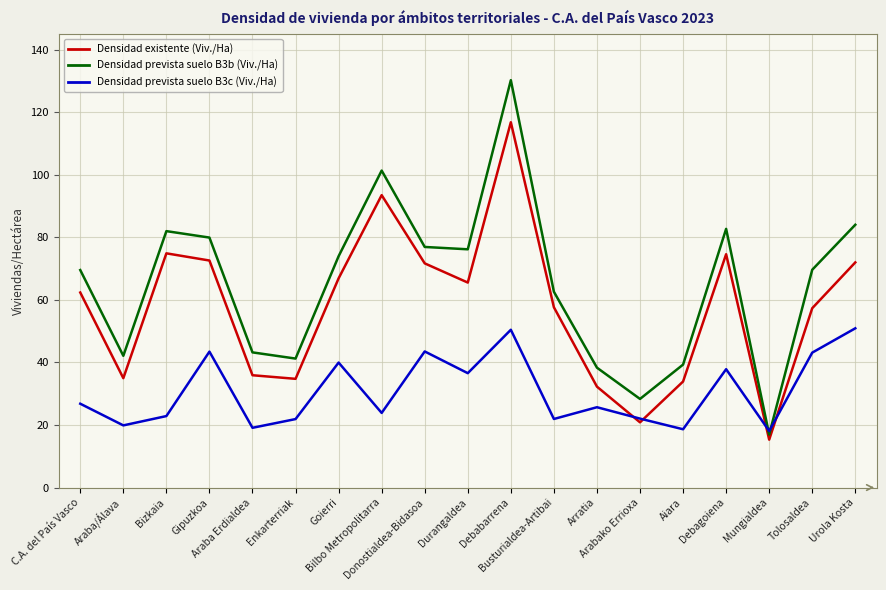

What is the minimum value shown in the chart?

15.3